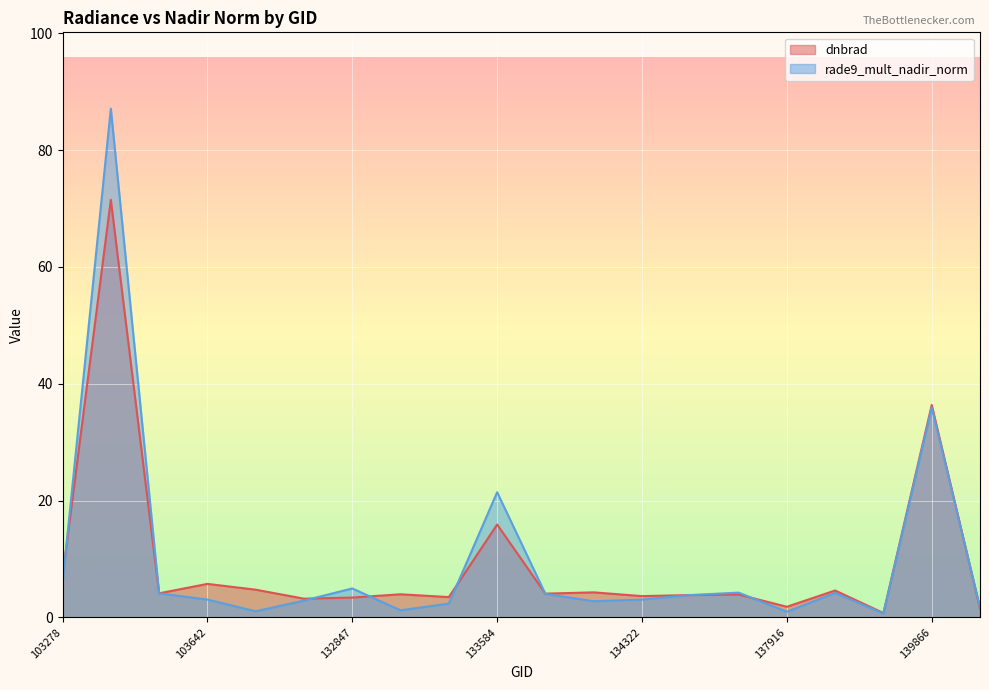

The dnbrad series shows 1.8 at 137916. True or false?

True